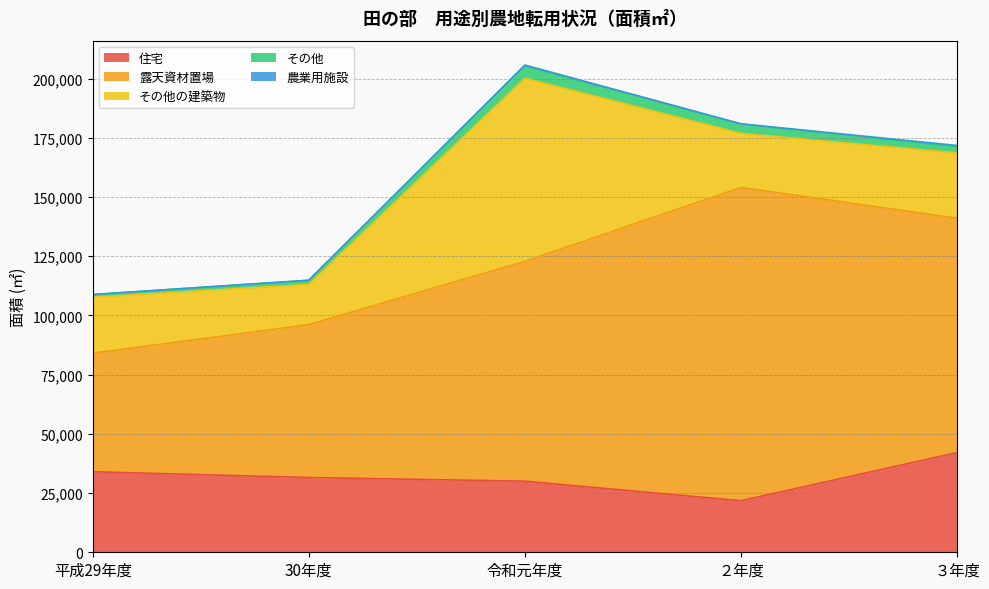

What is the average value of the 住宅 series?

31888